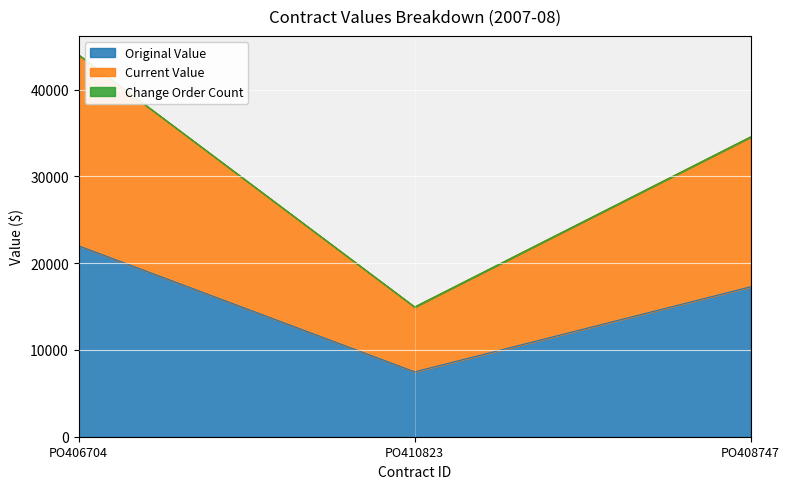

What is the sum of all original_value values?

46755.1